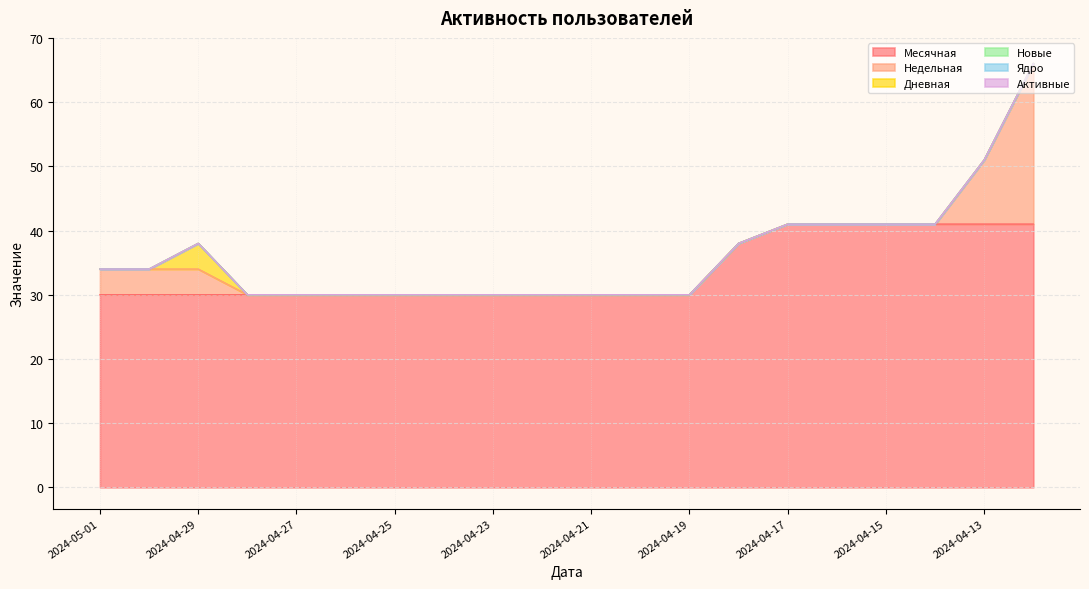

True or false: Дневная has more than 2 points higher than both neighbors.

False